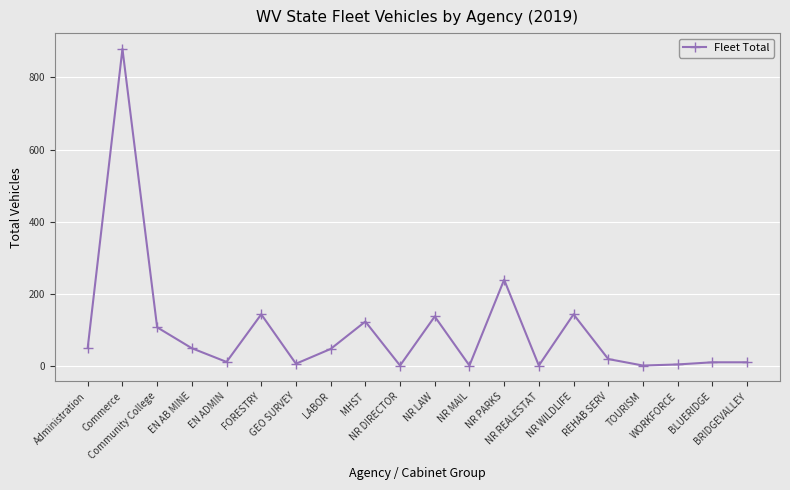

At which label is the value closest to 440?

NR PARKS